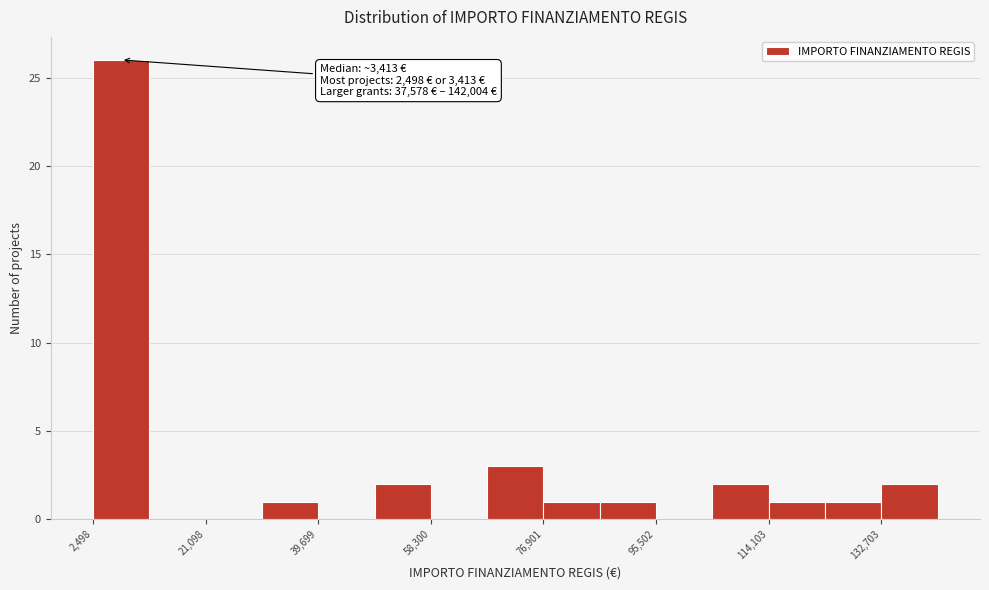

Over which range of the x-axis is the bar tallest?

2000 to 12000